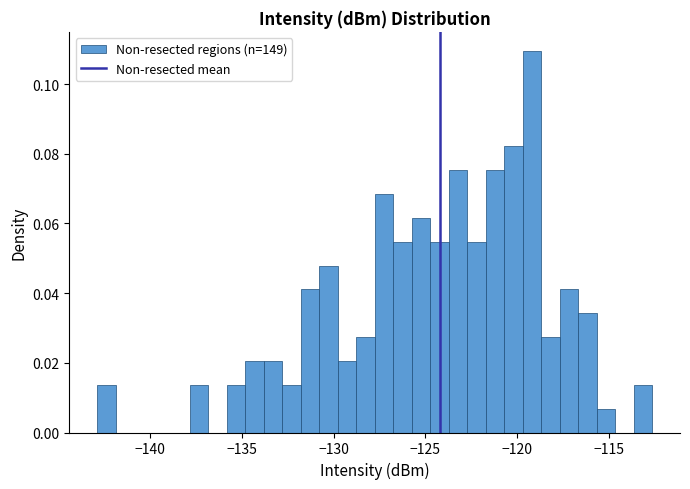

Around what value on the x-axis is the tallest bar? Give the approximate position of its centre, as read against the axis.

-119.0